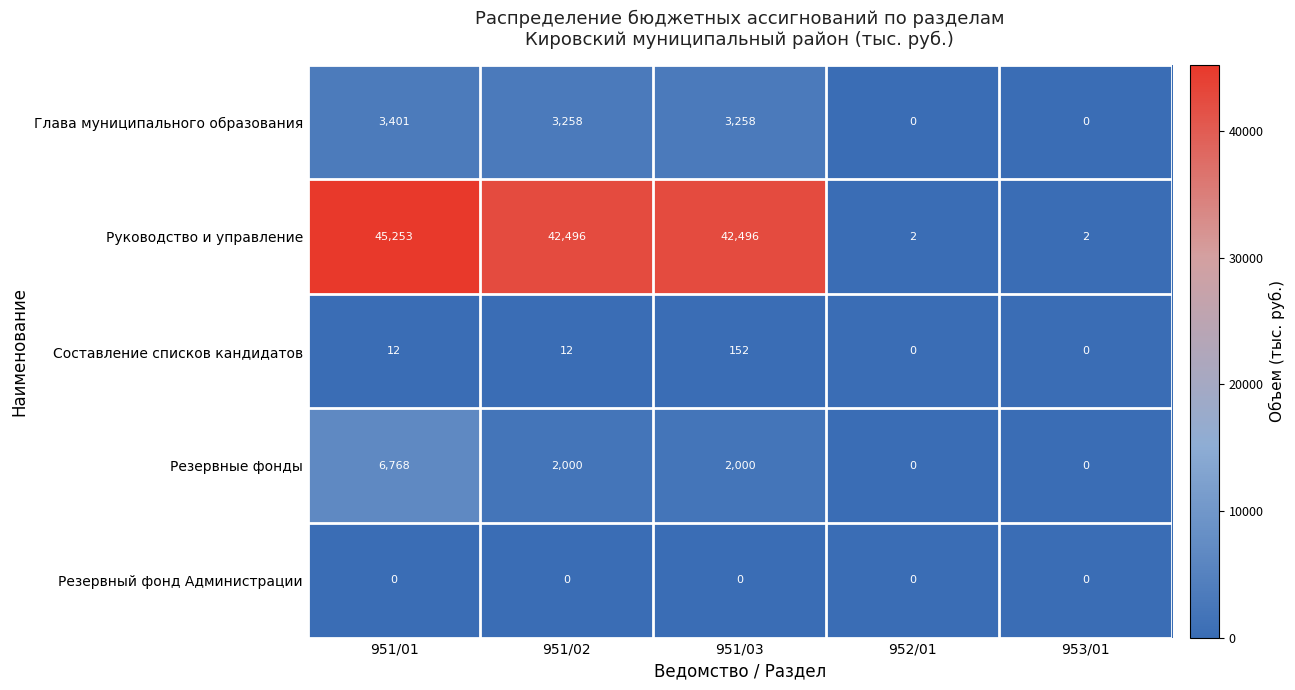

What is the sum of all Руководство и управление values?

130249